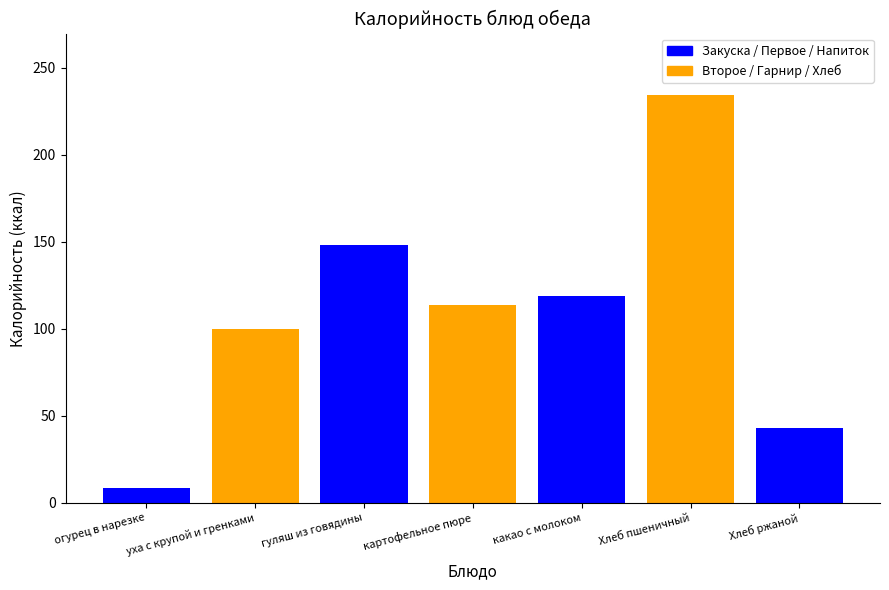

The value at Хлеб ржаной is 22.7. True or false?

False